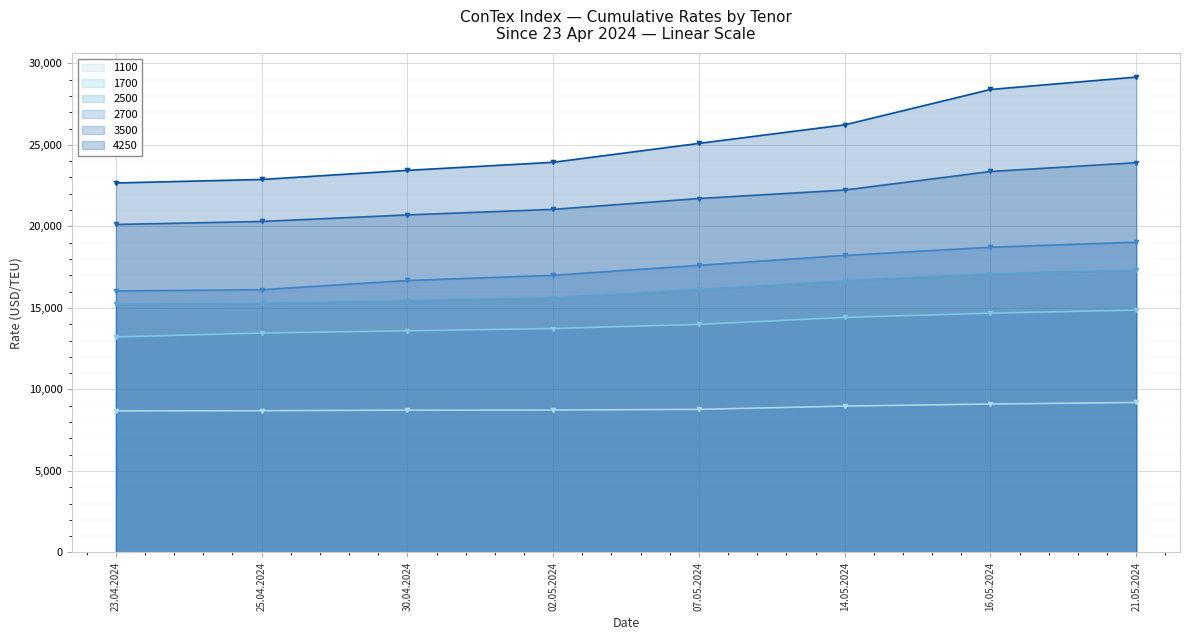

Rank the series by their maximum value, from lowest to highest.

1100, 1700, 2500, 2700, 3500, 4250